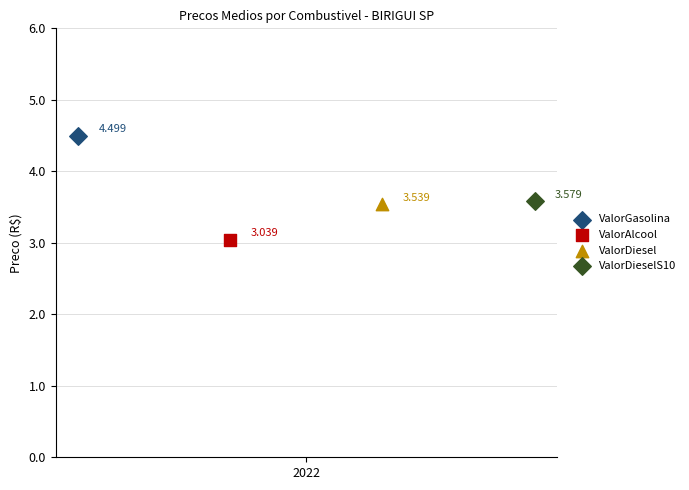

What are all the series names shown in the legend?

ValorGasolina, ValorAlcool, ValorDiesel, ValorDieselS10